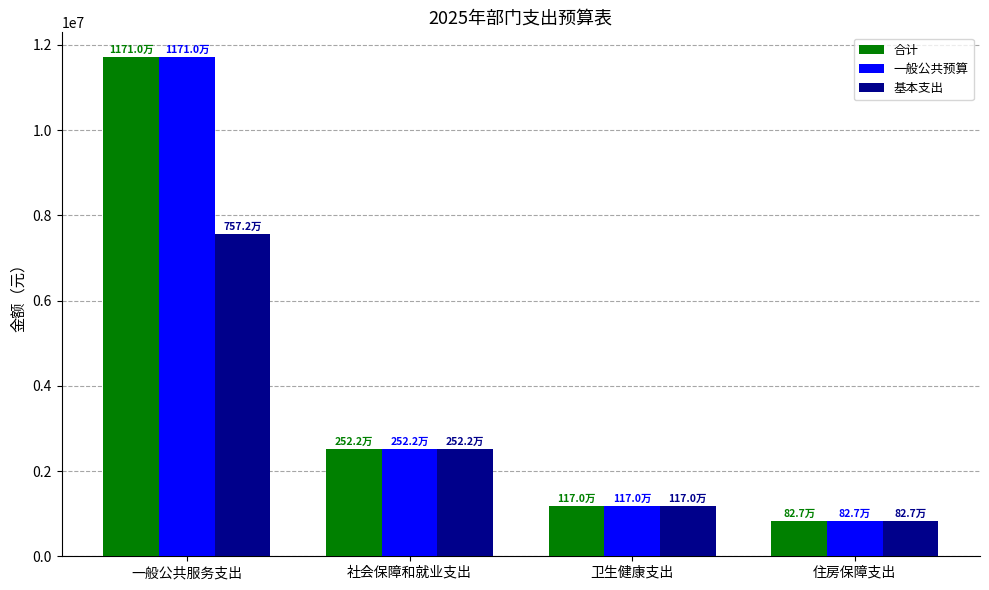

How many bars are there in each group?

3